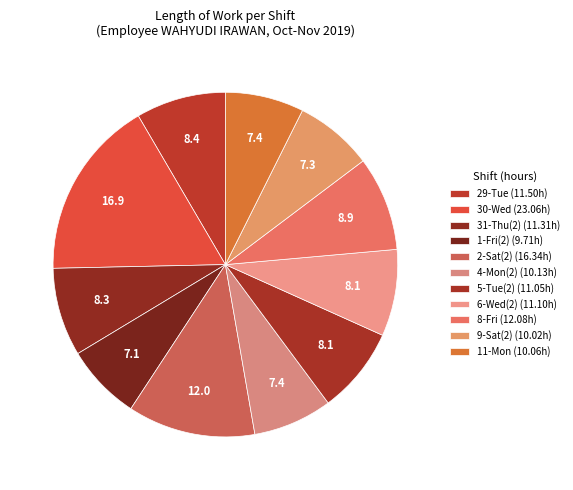

How many segments does this pie chart have?

11